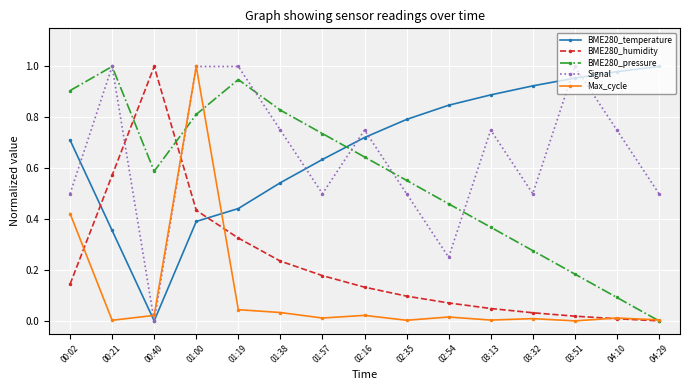

What is the sum of all BME280_temperature values?

10.2